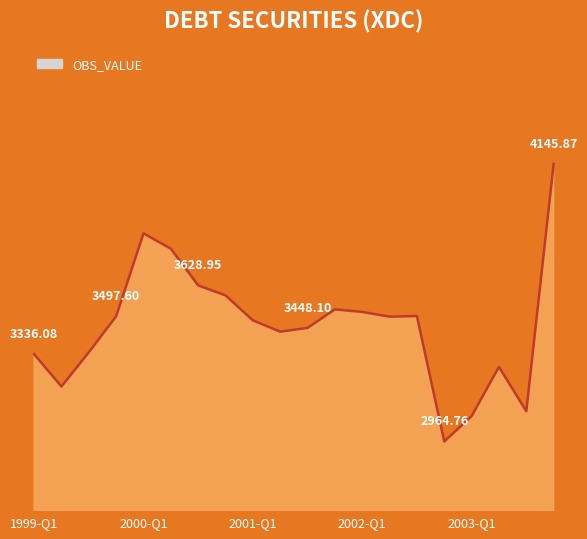

Is this an area chart (filled region under the line)?

Yes